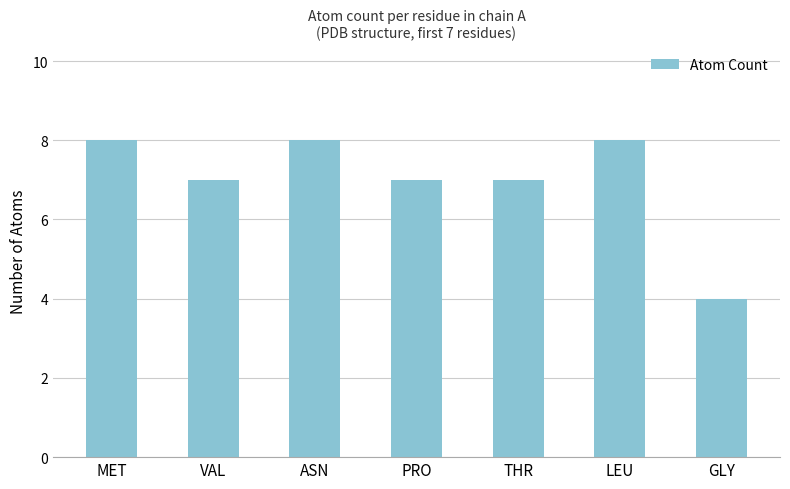

Reading right to left, what are all the values shown in this chart?

4	8	7	7	8	7	8